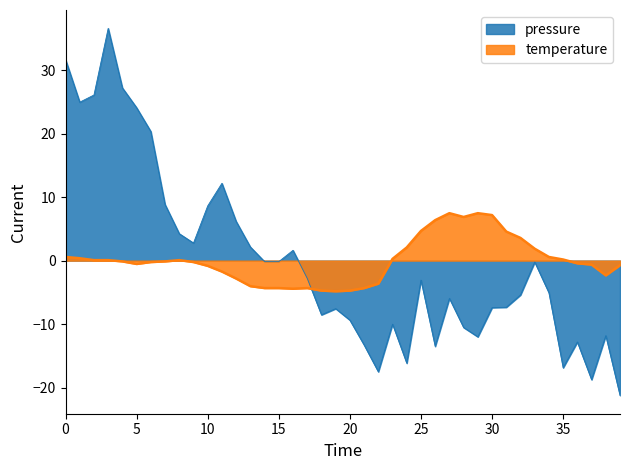

The pressure series shows -2.8 at 00:52. True or false?

True